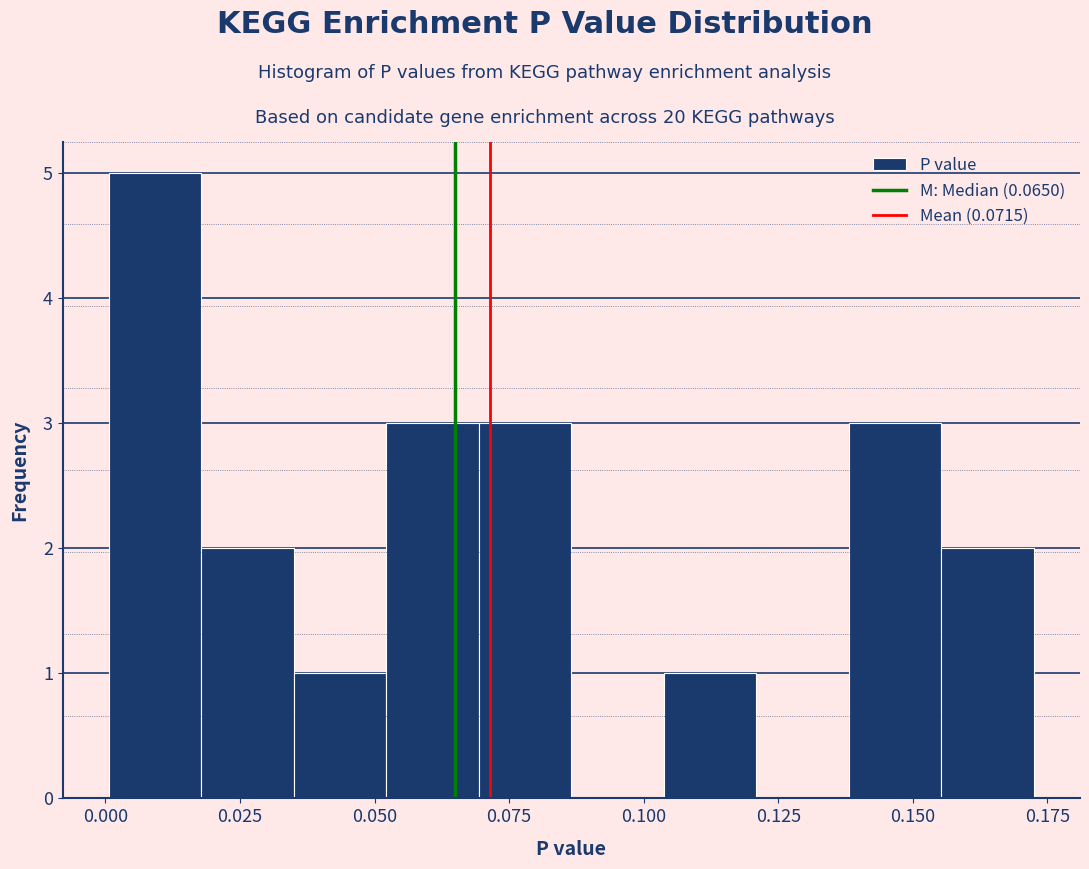

Read against the x-axis, roughly where is the centre of the tallest bar?

0.010